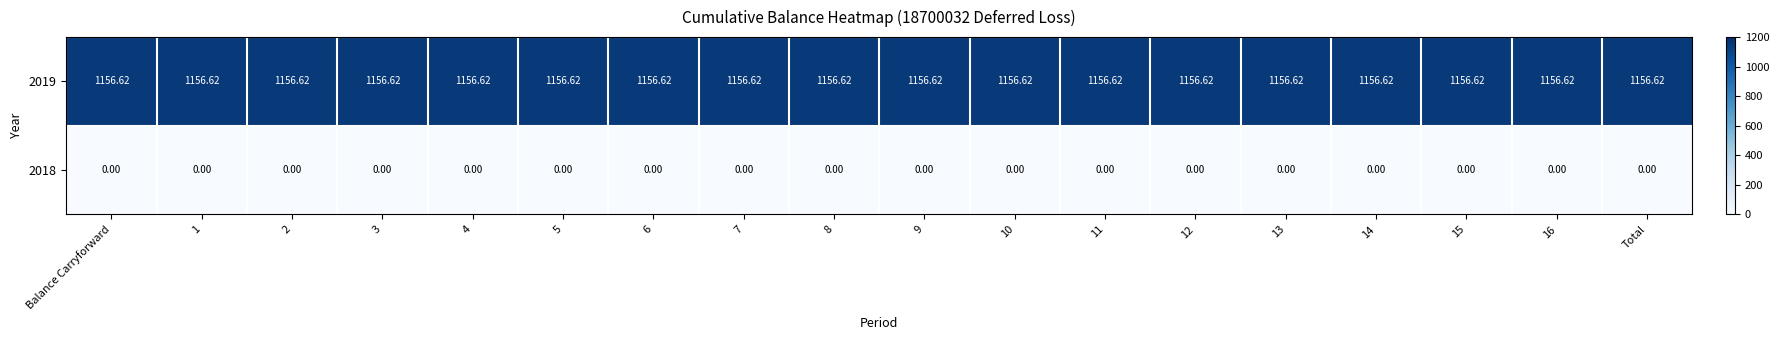

Is the value of 2018 at Balance Carryforward greater than the value of 2019 at 15?

No